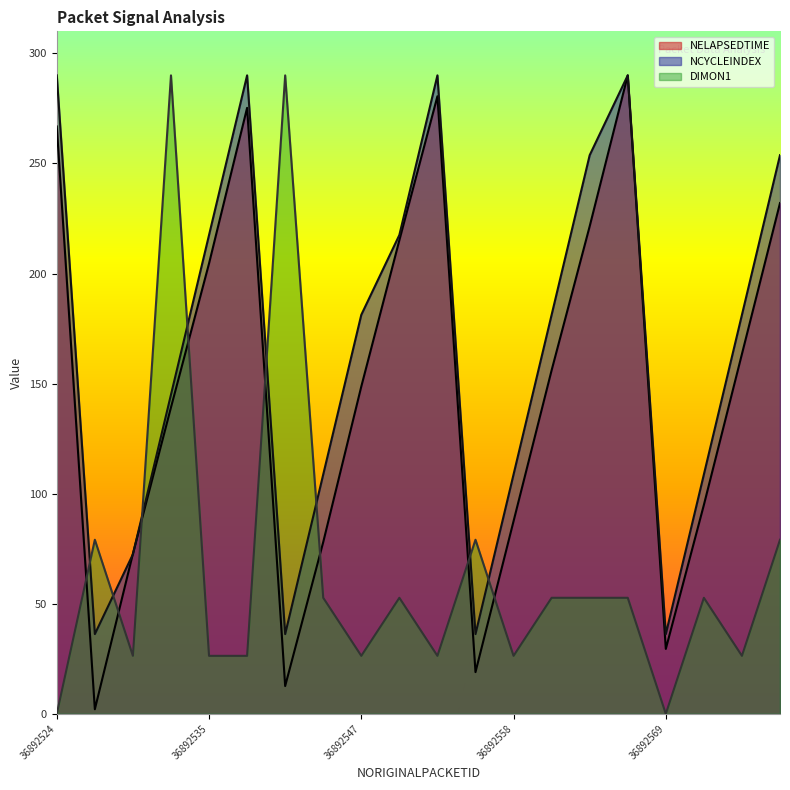

What is the total value across all series at 36892532?

574.2